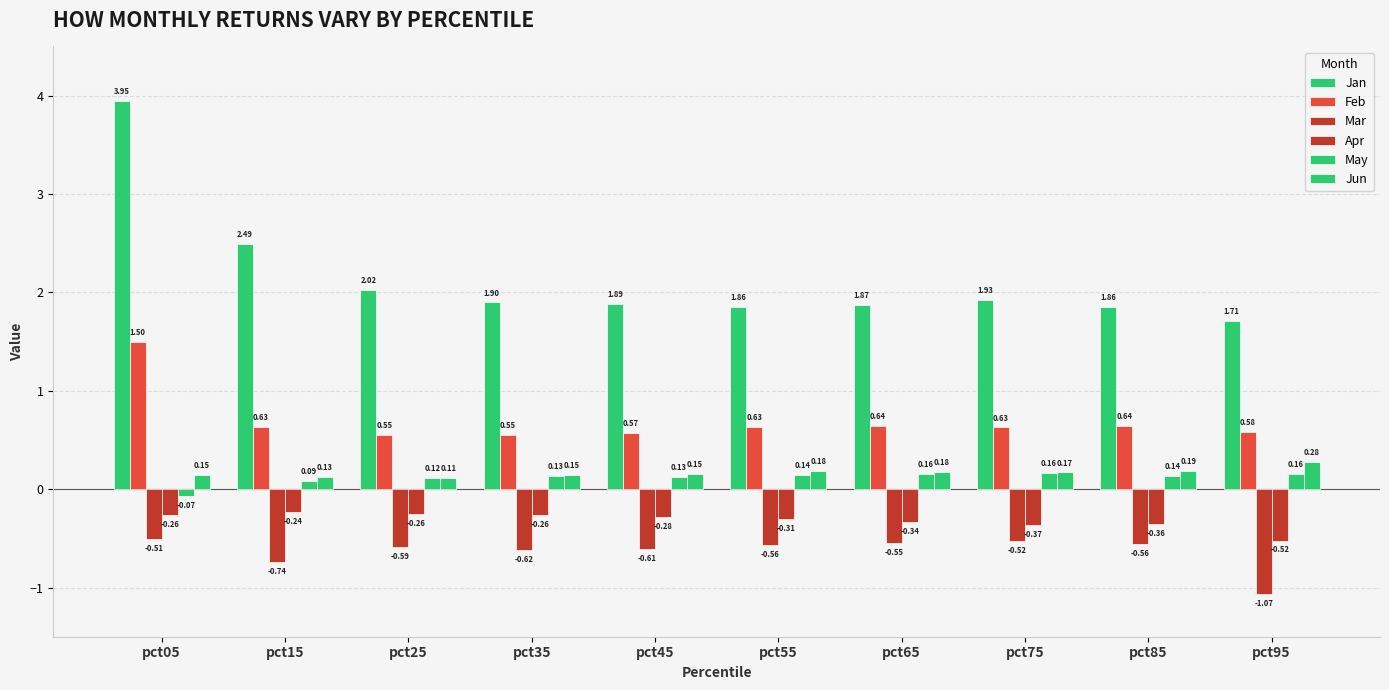

What is the spread (max minus min) of values at pct95?

2.8